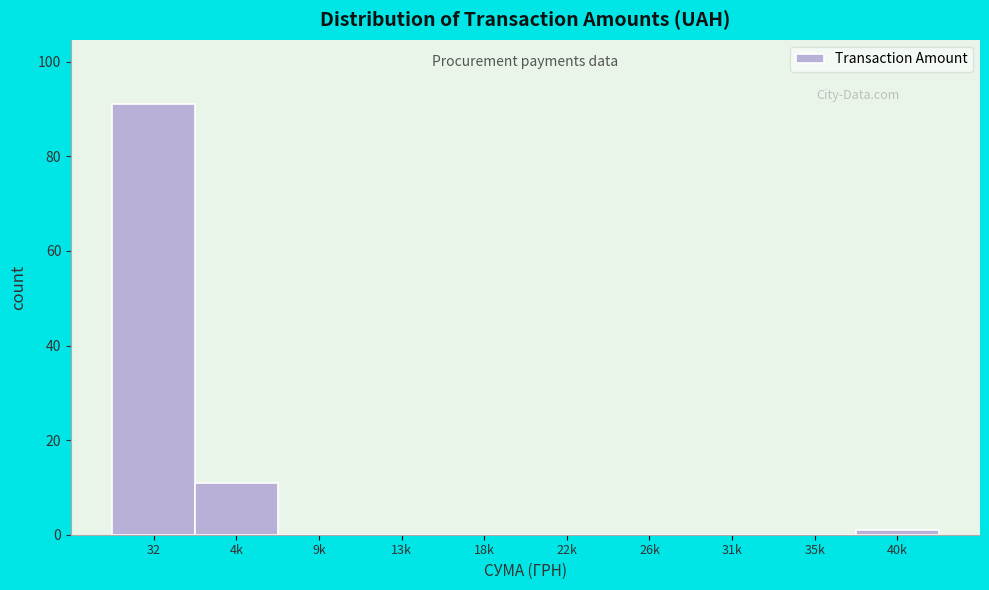

Reading right to left, extract all data points from this chart.

40k=1	35k=0	31k=0	26k=0	22k=0	18k=0	13k=0	9k=0	4k=11	32=91